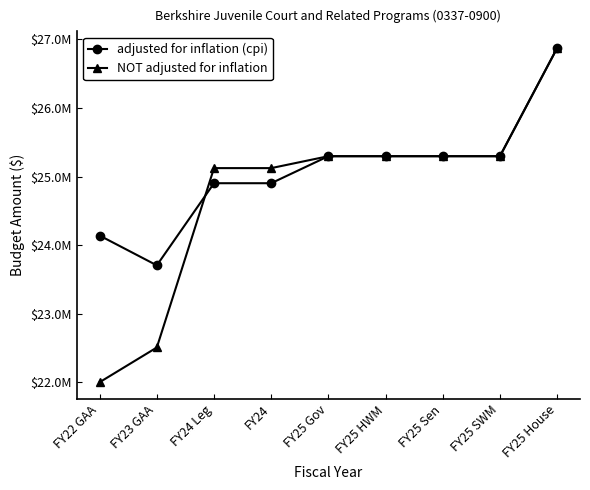

Does the chart have visible grid lines?

No